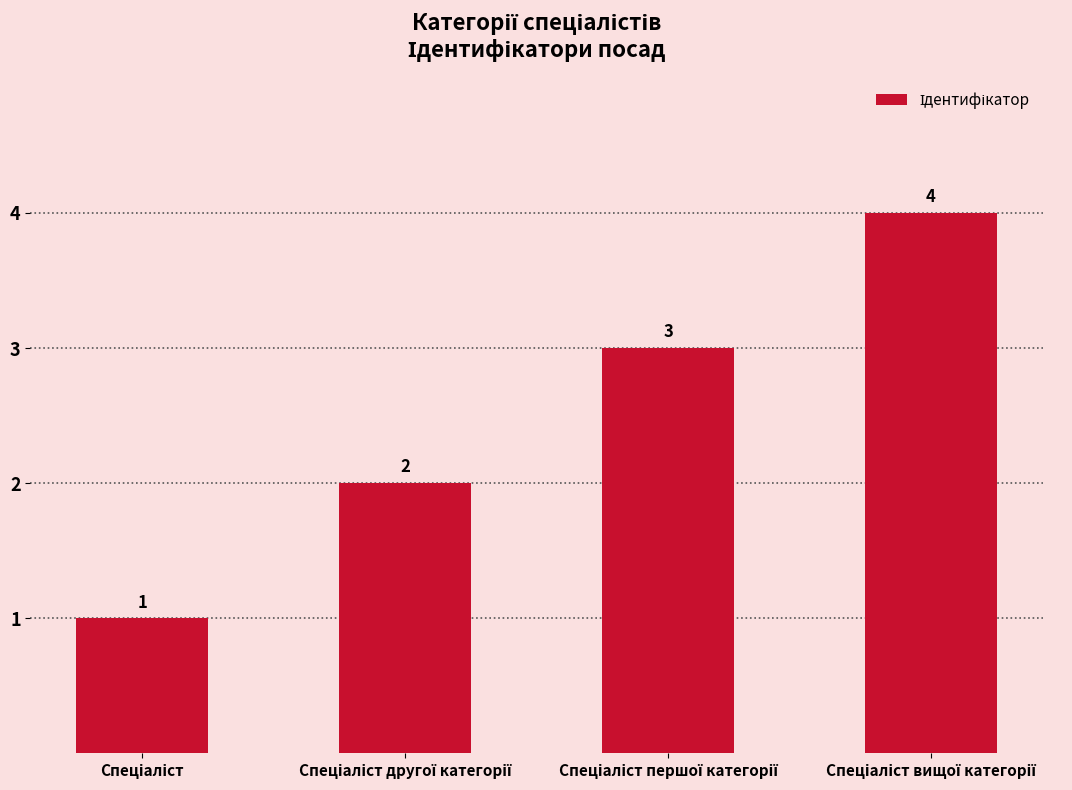

What is the maximum value shown in the chart?

4